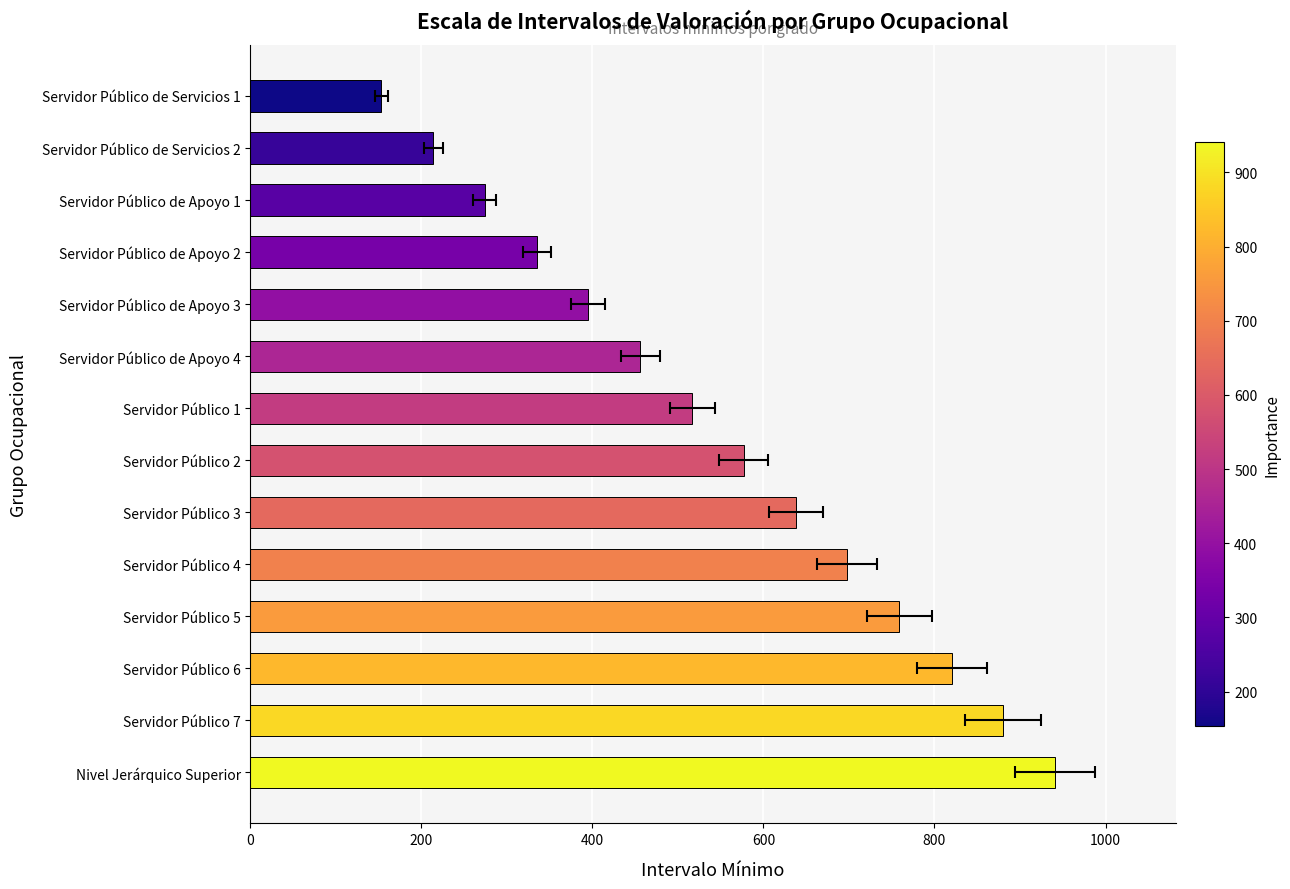

Reading left to right, transcribe all the data shown in this chart.

941	880	820	759	698	638	577	517	456	395	335	274	214	153